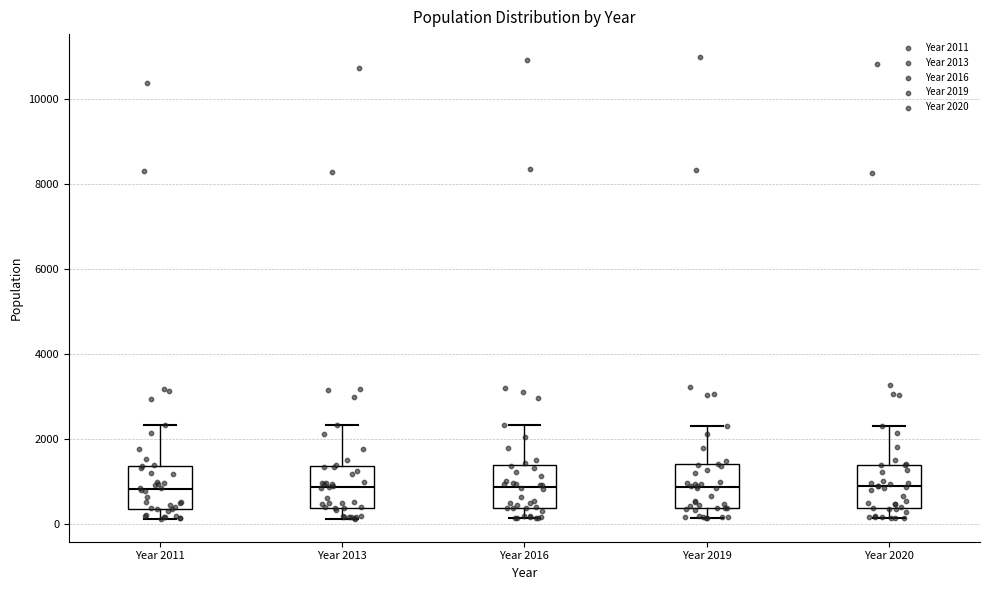

Reading left to right, transcribe this box plot: for each box, give where its median line is, the range the box spans, and where its two whiskers end, as read against the y-axis. The values are not printed on the chart, so give them approximately, as read against the axis.

Year 2011: median 800, box 400 to 1400, whiskers 200 to 2400
Year 2013: median 800, box 400 to 1400, whiskers 200 to 2400
Year 2016: median 800, box 400 to 1400, whiskers 200 to 2400
Year 2019: median 800, box 400 to 1400, whiskers 200 to 2400
Year 2020: median 800, box 400 to 1400, whiskers 200 to 2200